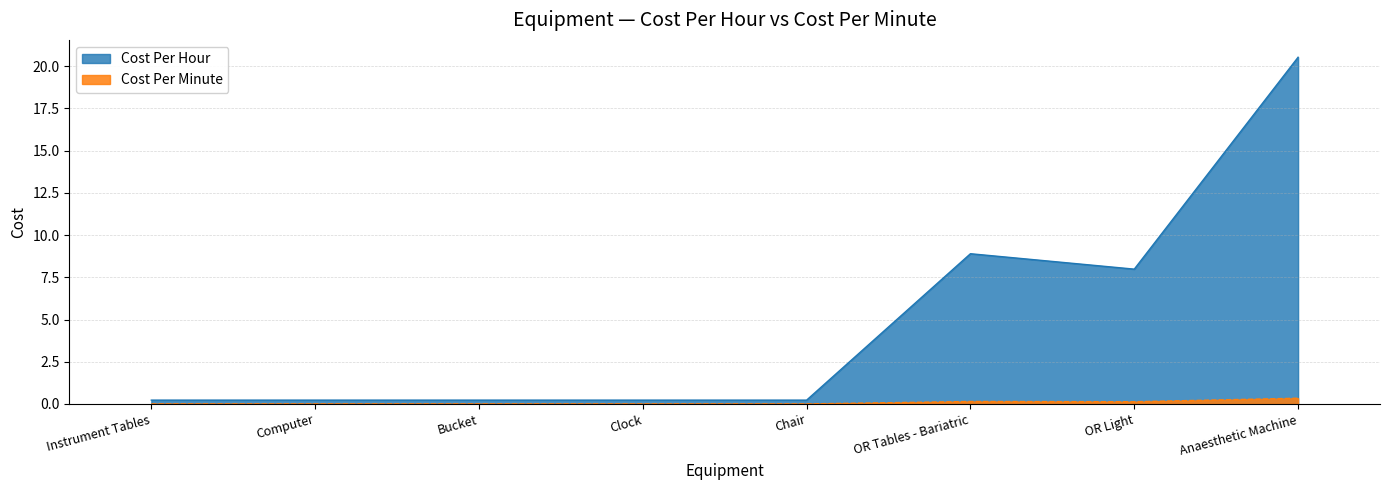

What is the average value of the Cost Per Hour series?

4.8